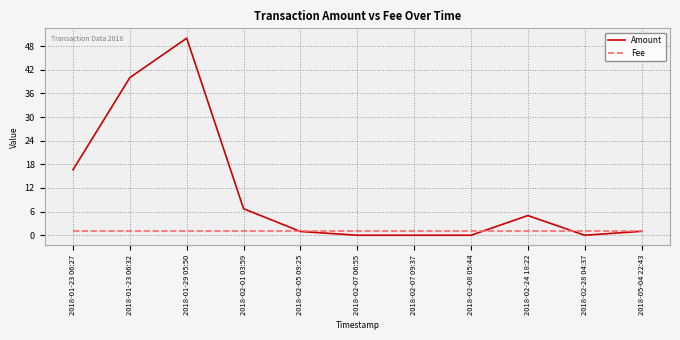

The value of Amount at 2018-01-29 05:50 is 66.8. True or false?

False